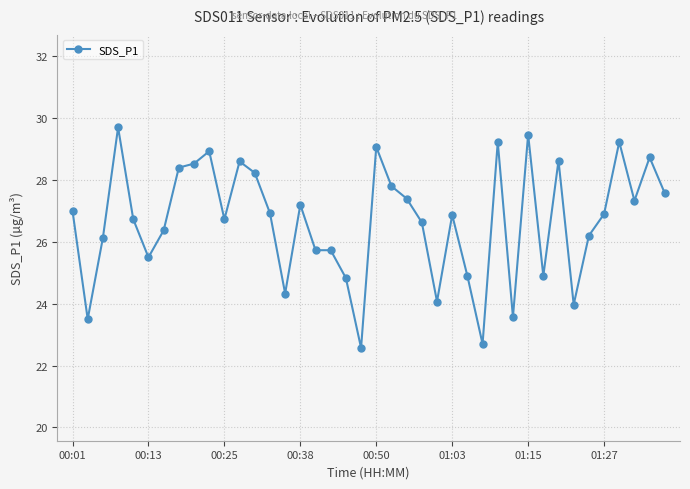

True or false: the data has more than 1 interior local peaks.

True